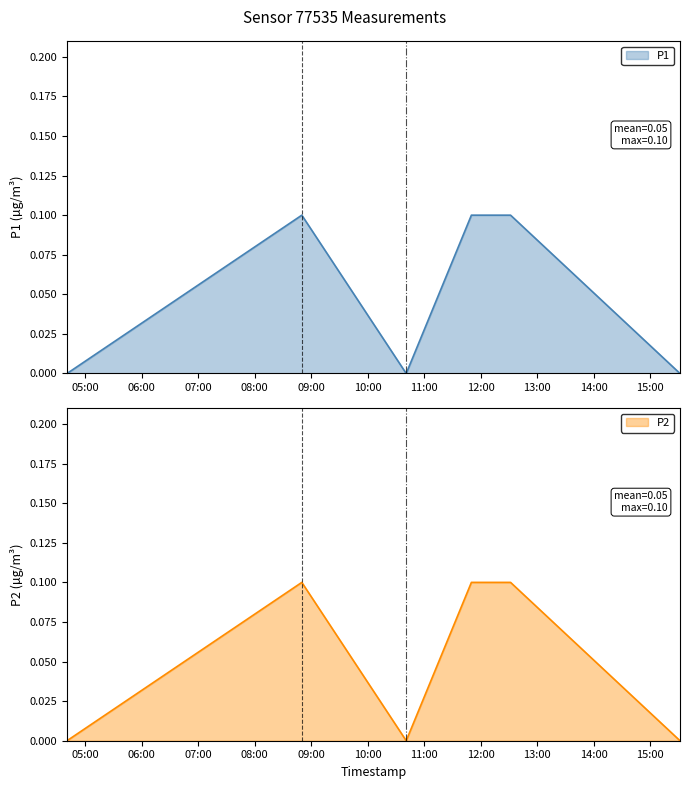

True or false: P2 and P1 intersect in this chart.

False